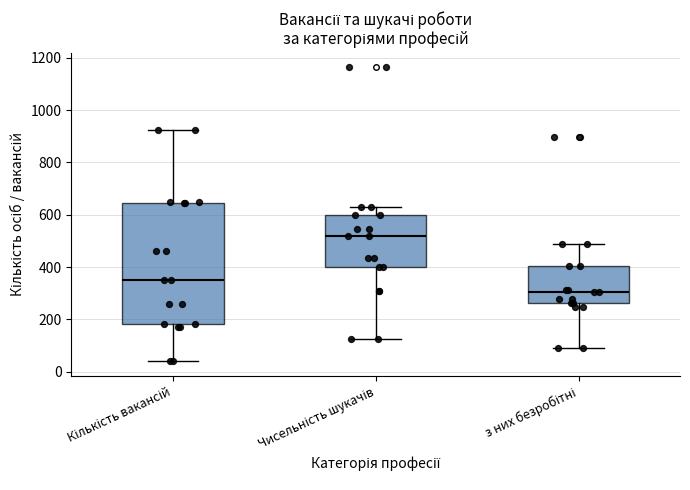

Where does the median line of the box for Кількість вакансій sit on the y-axis? The values are not printed on the chart, so give them approximately, as read against the axis.

360